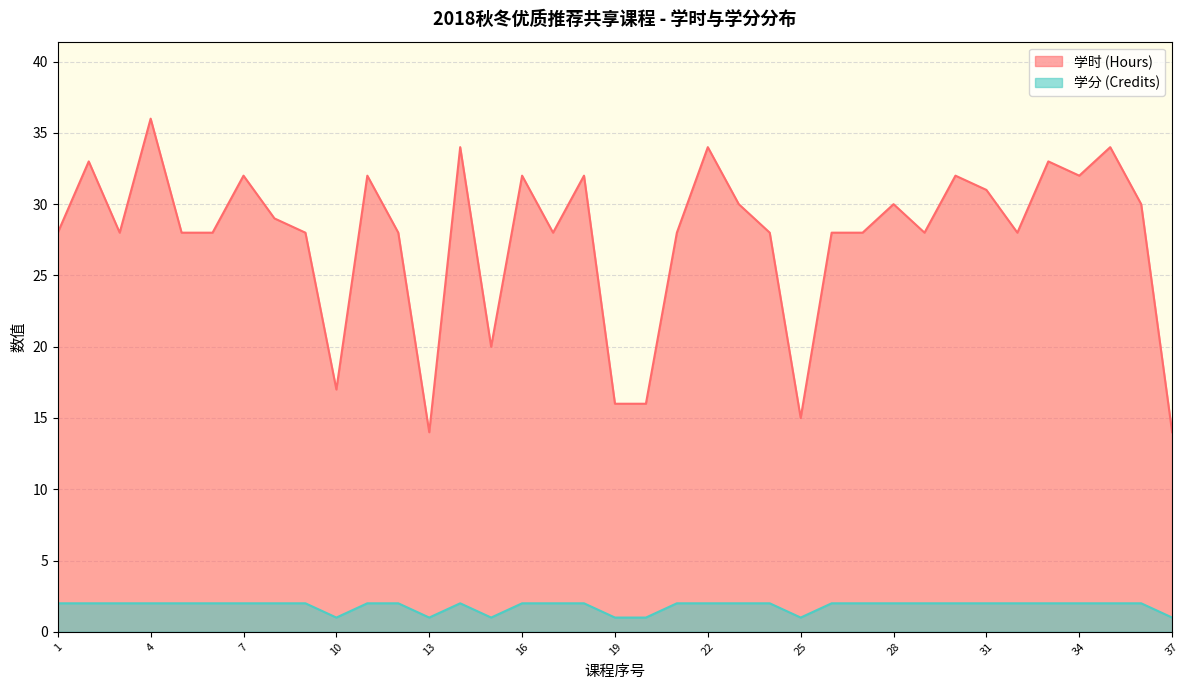

Reading left to right, extract all data points from this chart.

学时 (Hours): 28	33	28	36	28	28	32	29	28	17	32	28	14	34	20	32	28	32	16	16	28	34	30	28	15	28	28	30	28	32	31	28	33	32	34	30	14
学分 (Credits): 2	2	2	2	2	2	2	2	2	1	2	2	1	2	1	2	2	2	1	1	2	2	2	2	1	2	2	2	2	2	2	2	2	2	2	2	1